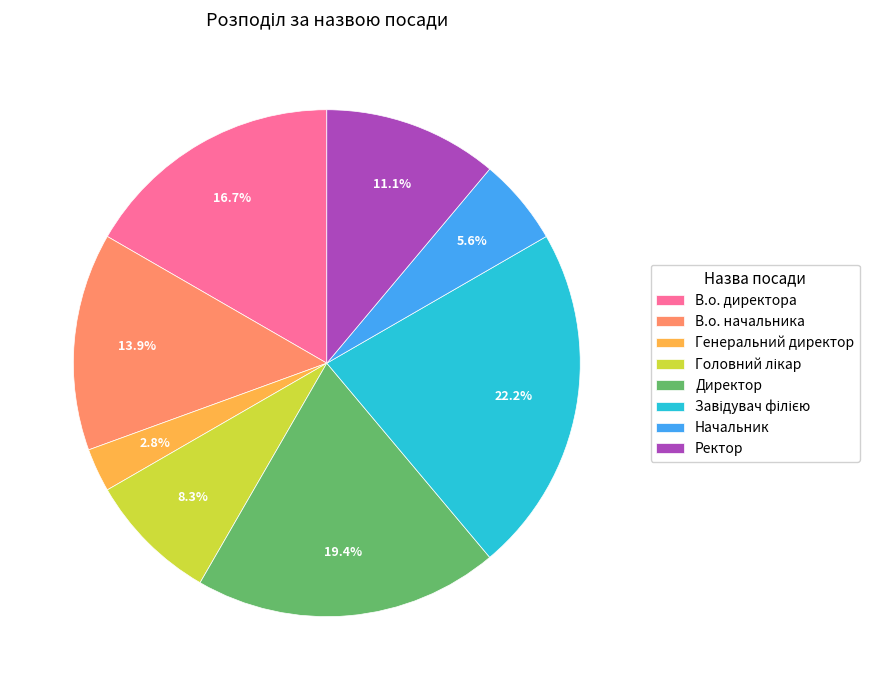

To the nearest percent, what is the average slice percentage?

12%